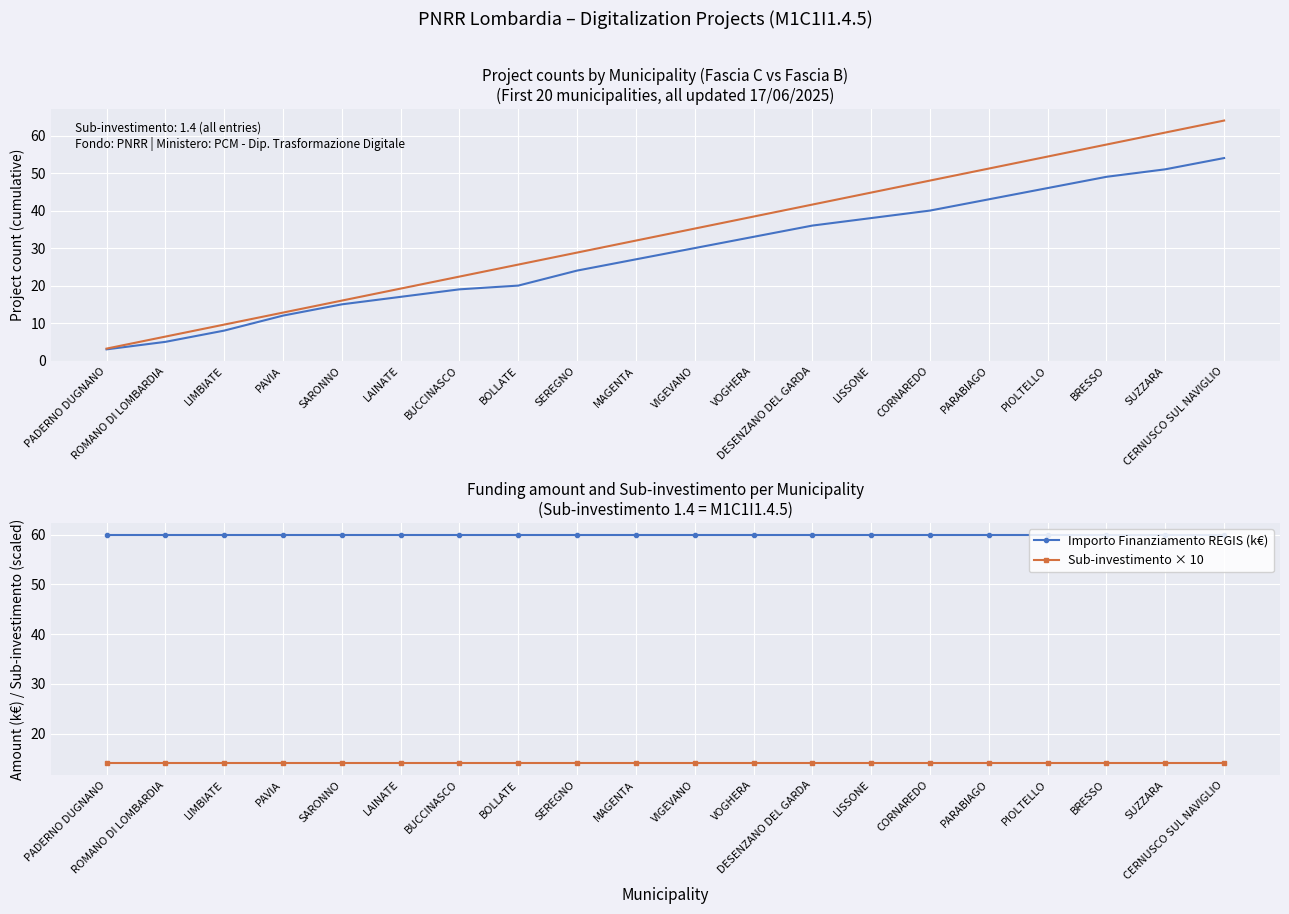

What is the average value of the Sub-investimento × 10 series?

14.0